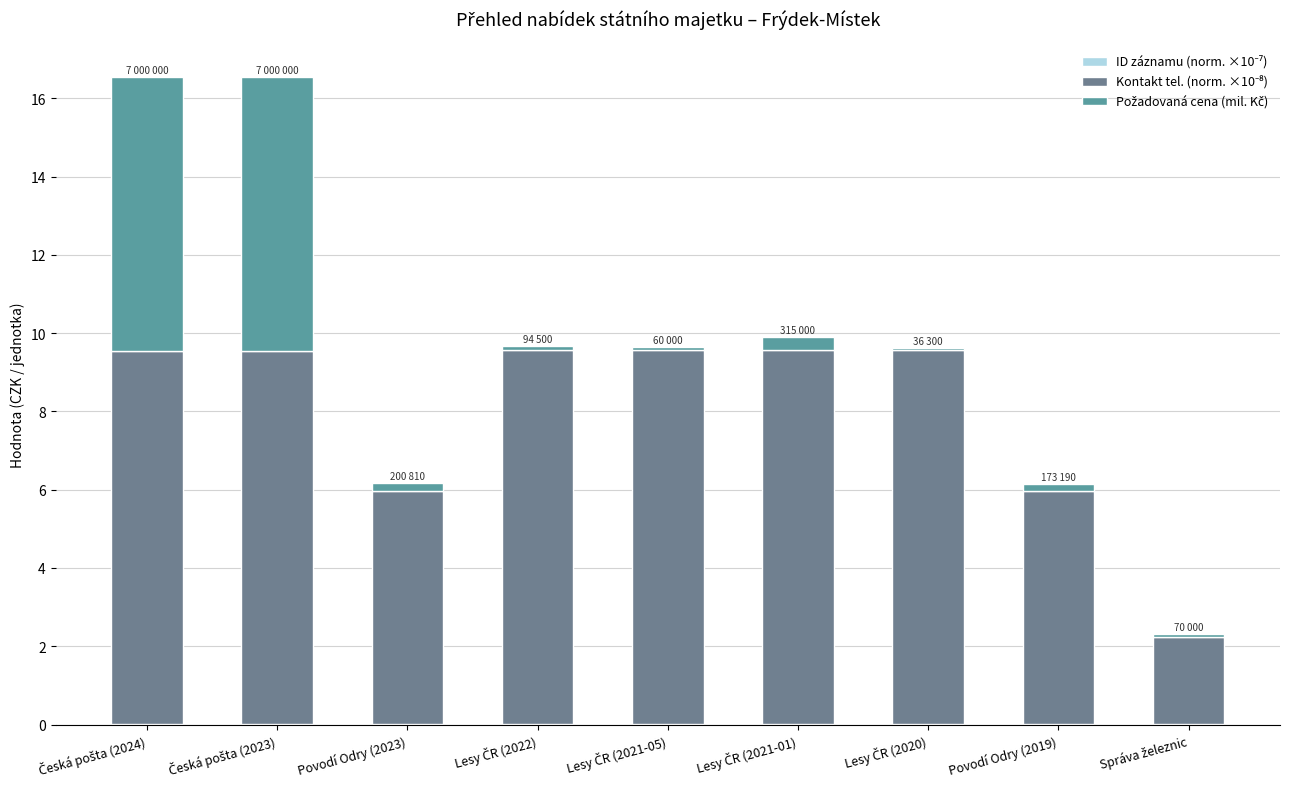

How many series are shown in this chart?

3